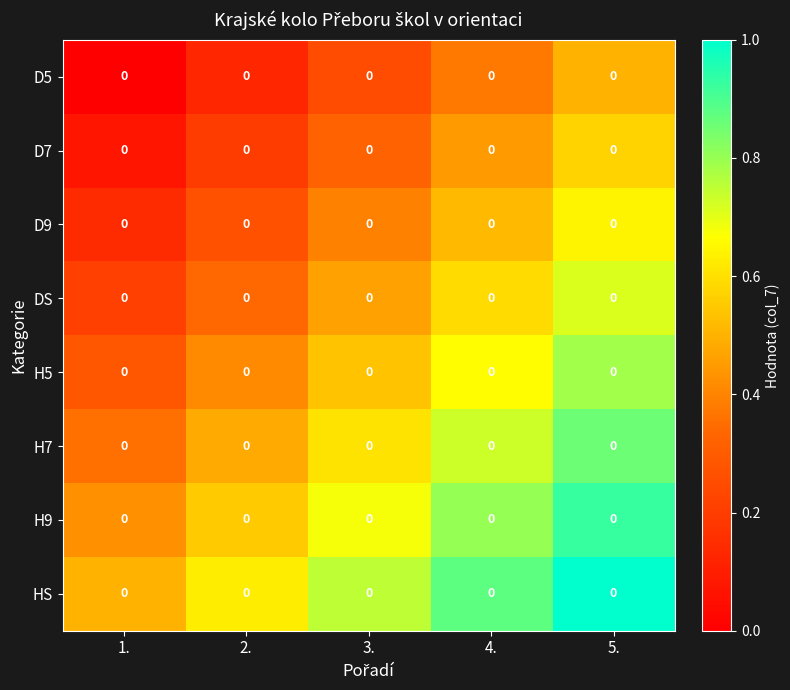

What is the approximate value of DS at 2.?

0.3